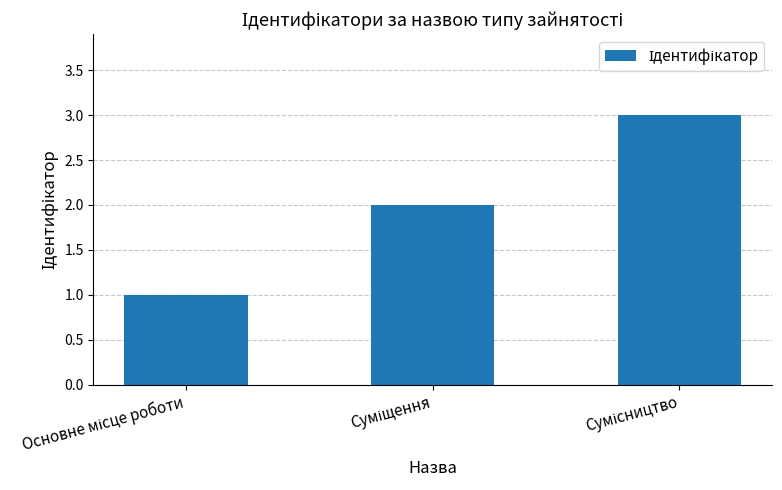

What is the greatest value displayed?

3